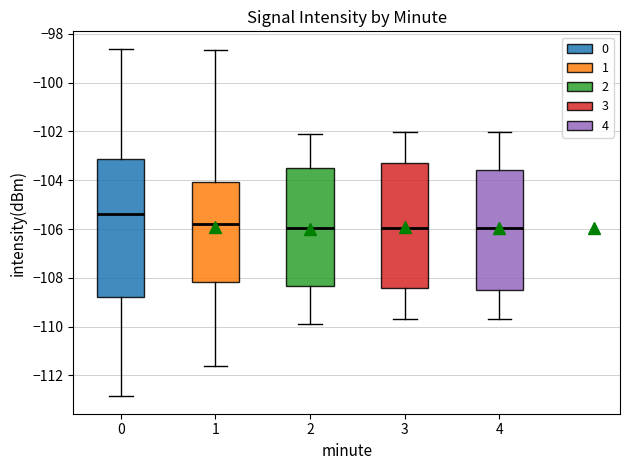

Where is the lower edge of the box at x = 3 on the y-axis? The values are not printed on the chart, so give them approximately, as read against the axis.

-108.4